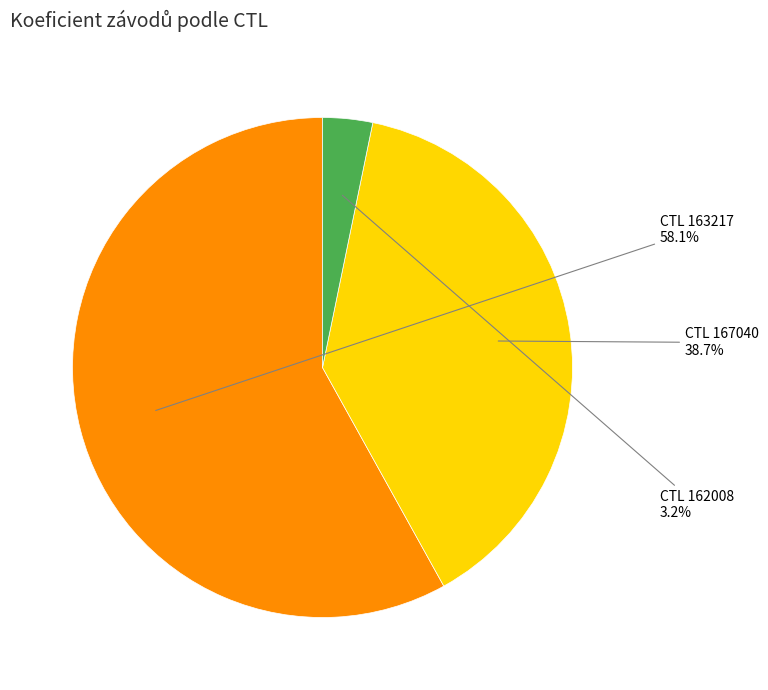

Is there any slice that represents more than half of the pie?

Yes